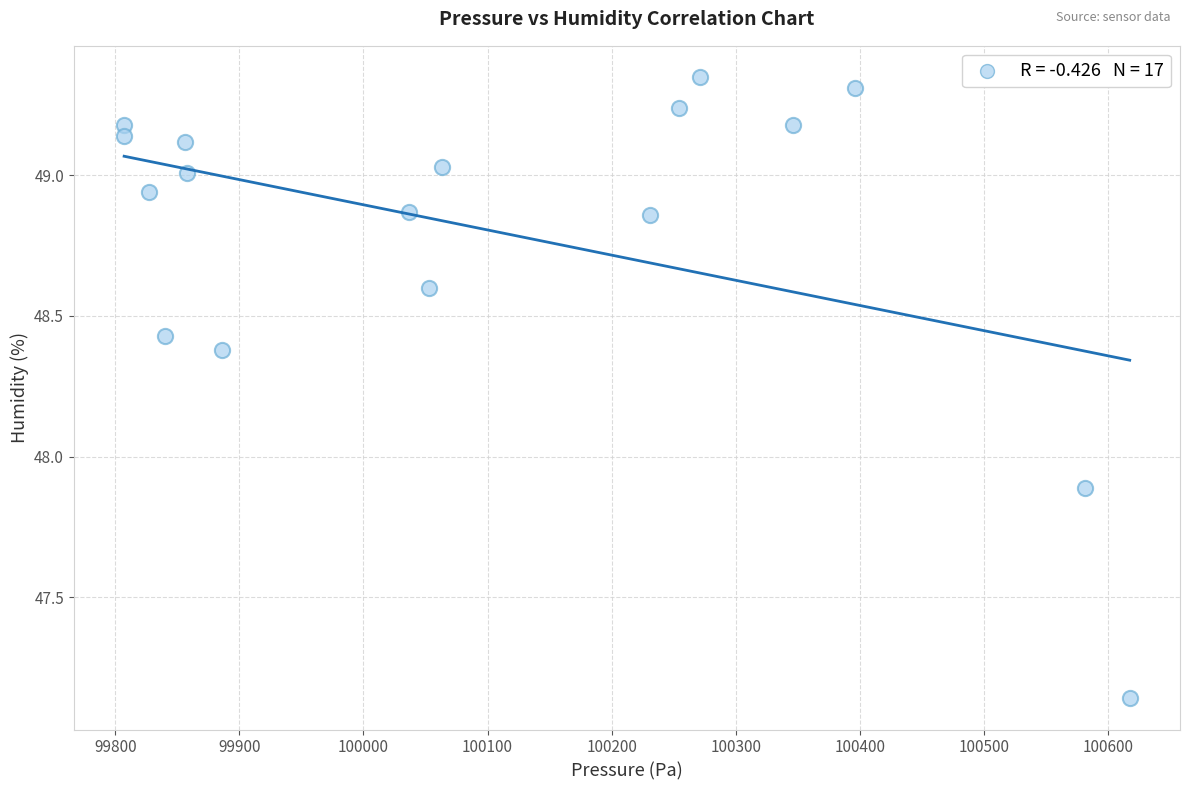

What Y value in the scatter plot is closest to 48?

47.9